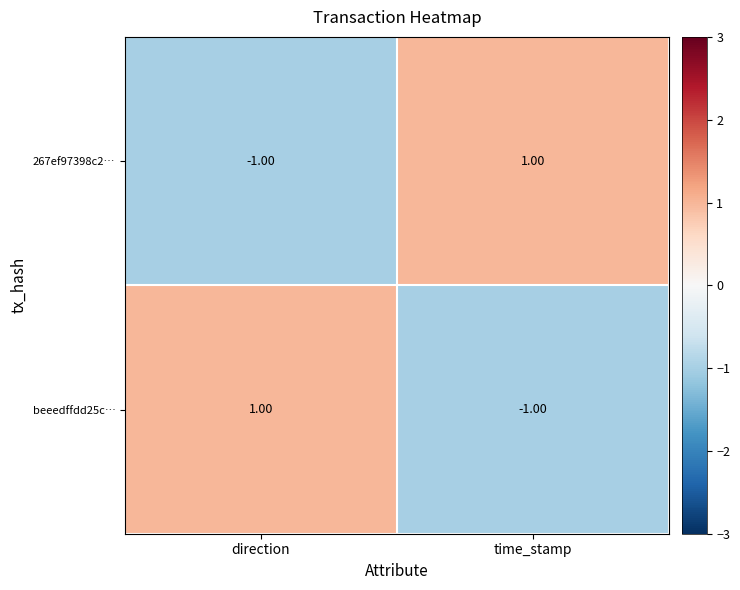

Is the value of beeedffdd25c… at time_stamp greater than the value of 267ef97398c2… at time_stamp?

No